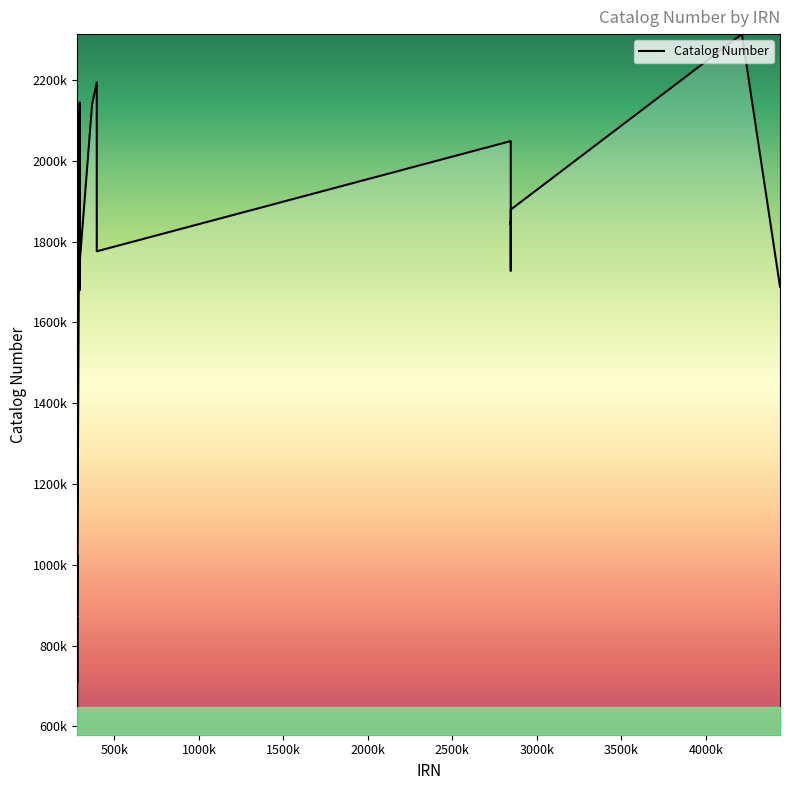

Is this an area chart (filled region under the line)?

Yes